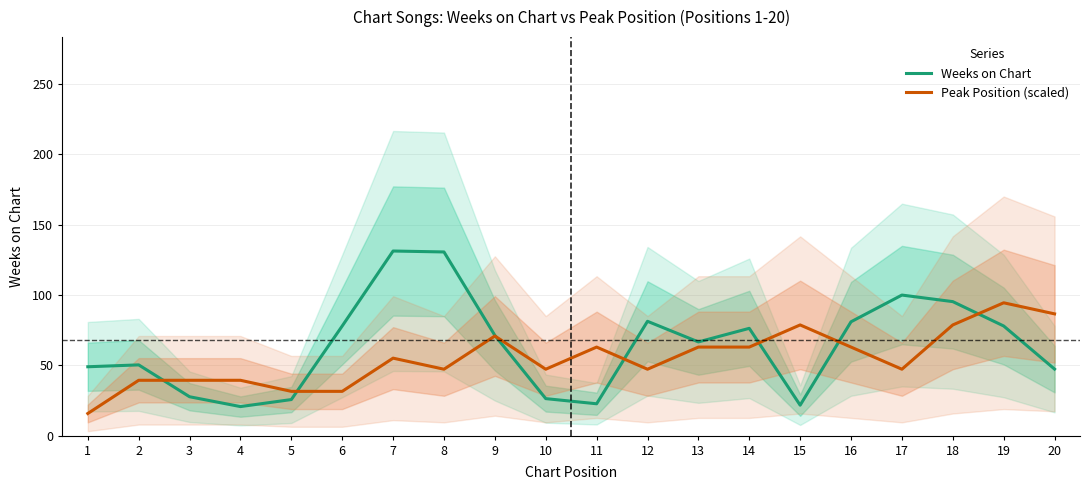

At 11, list the series in order from largest to smallest.

Peak Position (scaled), Weeks on Chart